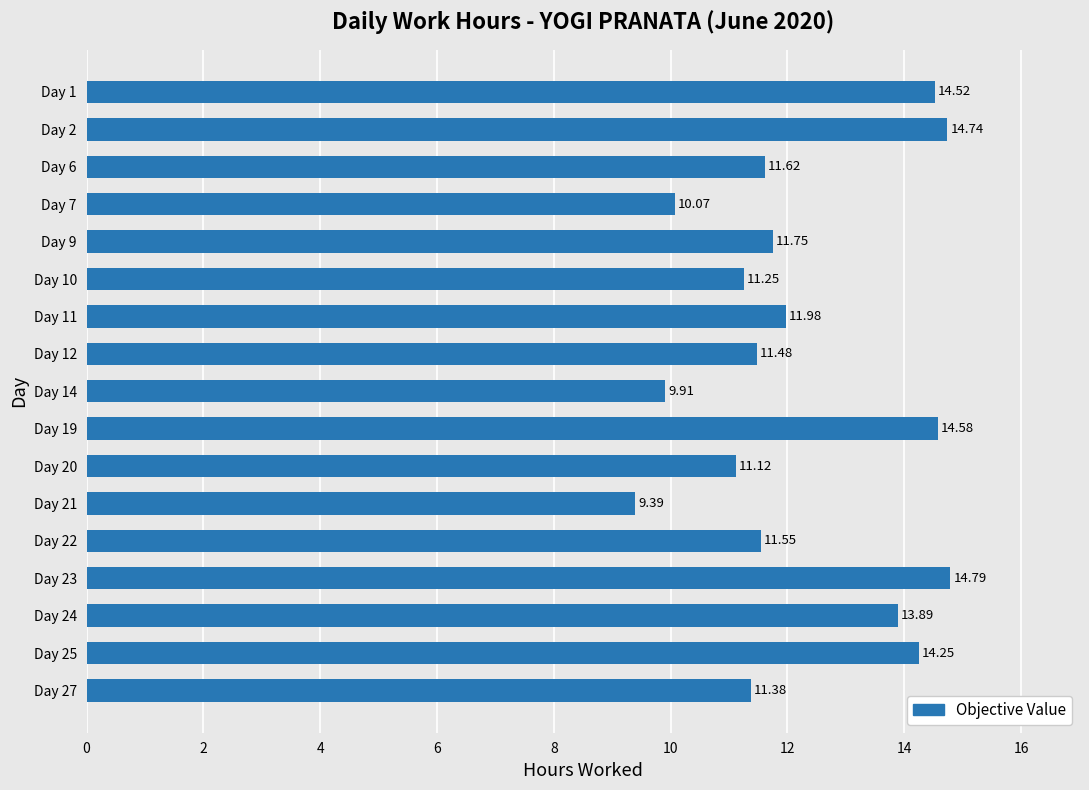

What is the sum of the values at Day 20 and Day 12?

22.6